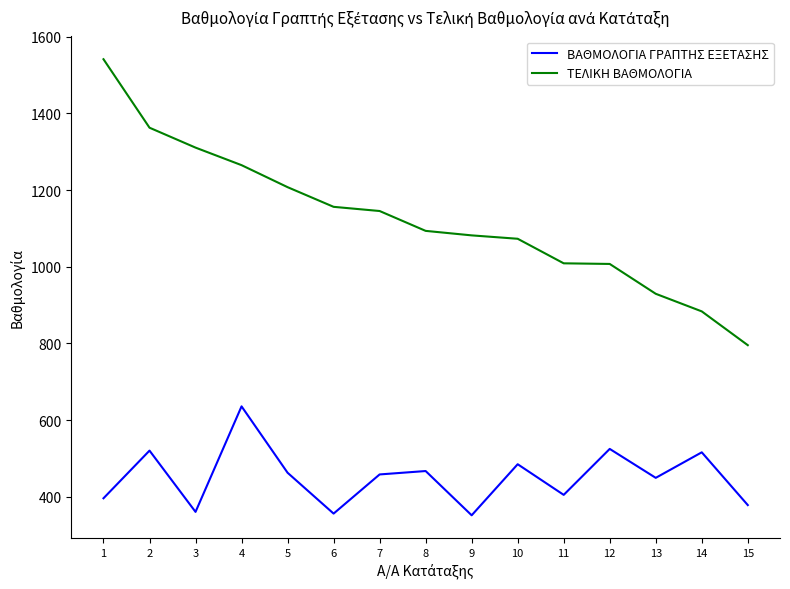

Which series has the widest spread of values?

ΤΕΛΙΚΗ ΒΑΘΜΟΛΟΓΙΑ